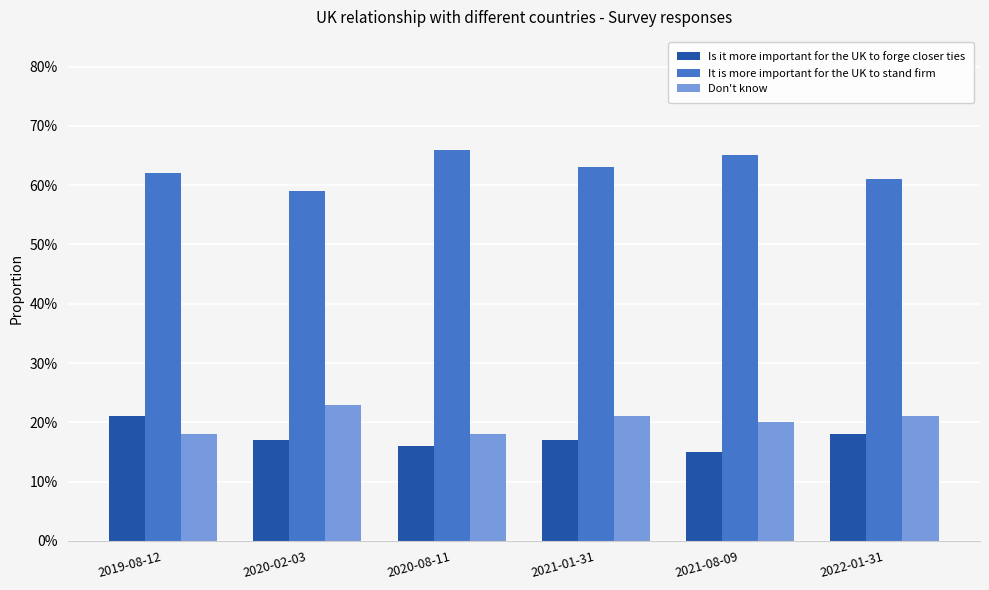

What is the greatest value displayed?

0.7